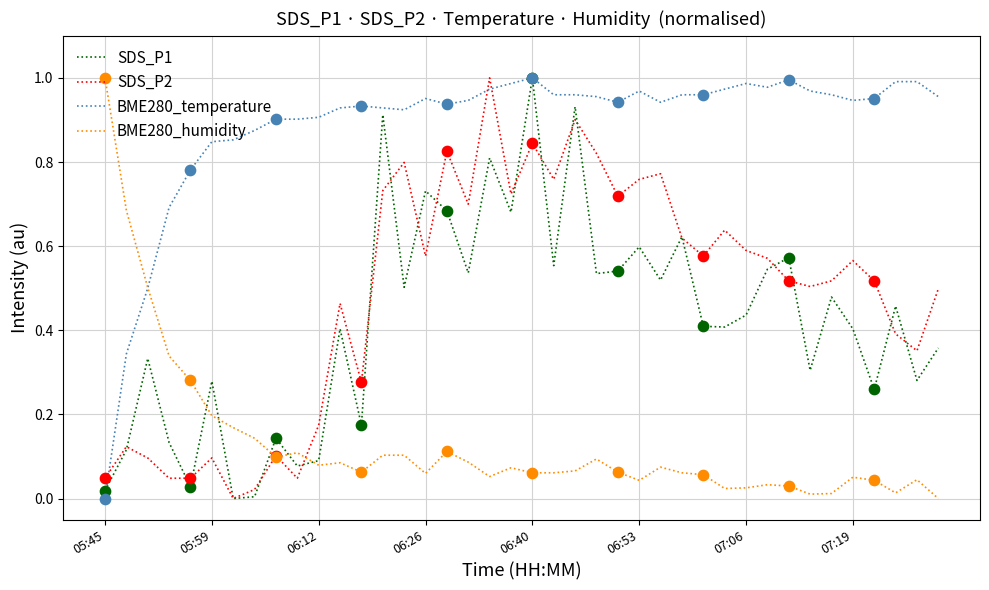

Which series ends up on top after the final intersection of SDS_P2 and BME280_temperature?

BME280_temperature